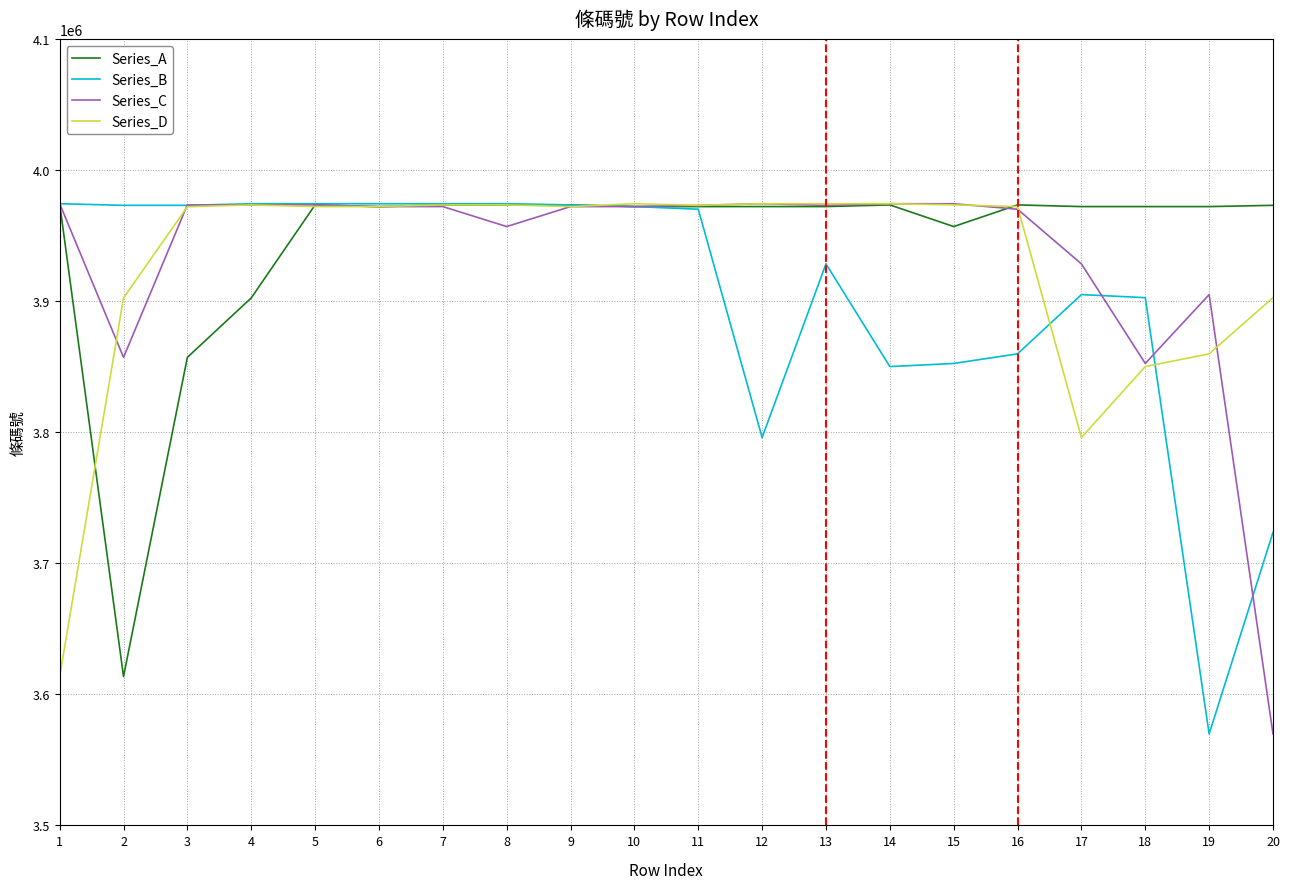

Does the chart display data point markers on the line(s)?

No